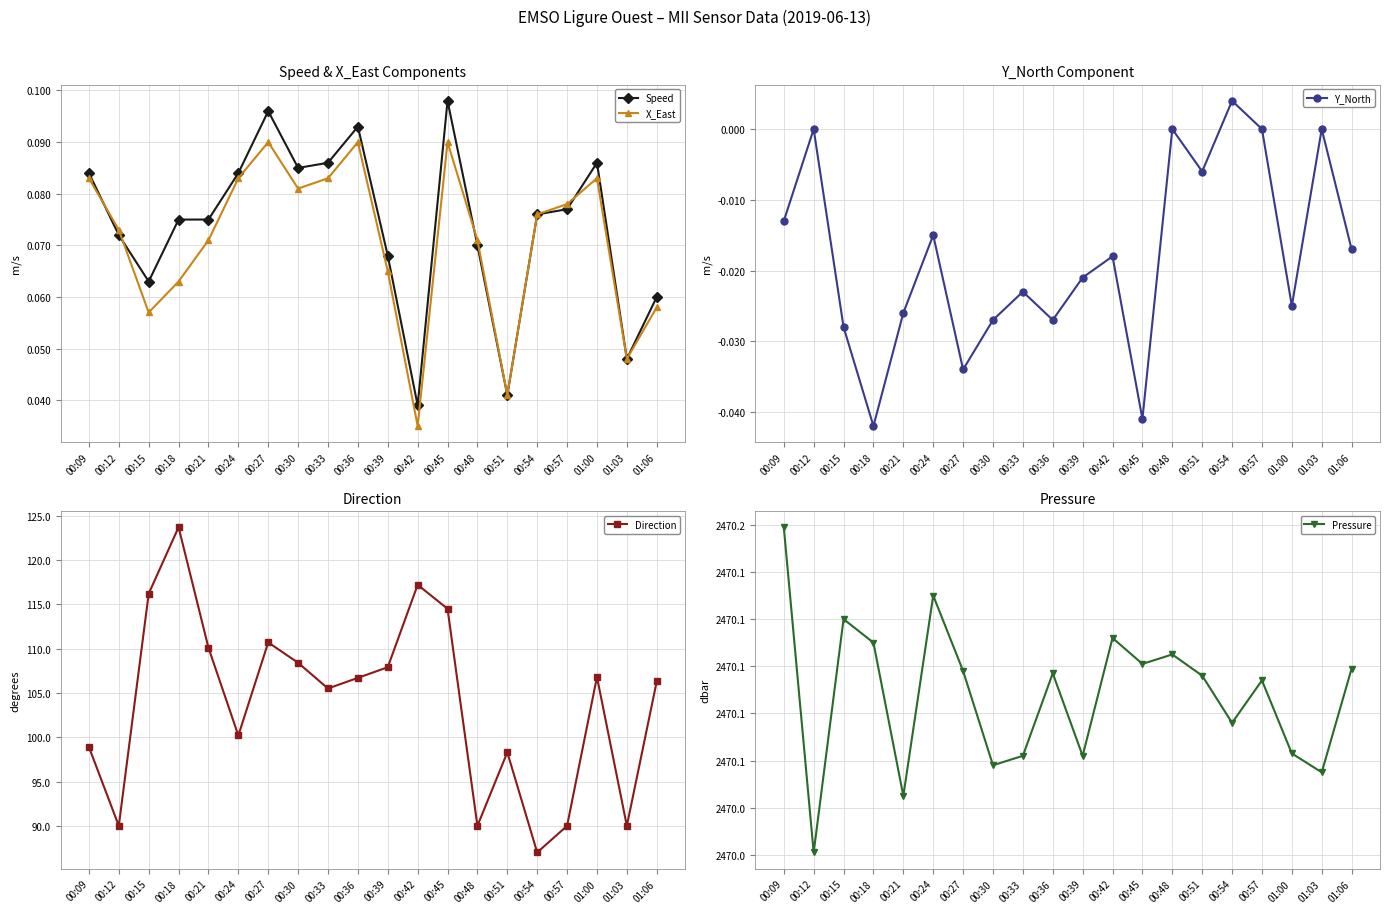

Rank the series at 00:21 from highest to lowest value.

Pressure, Direction, Speed, X_East, Y_North